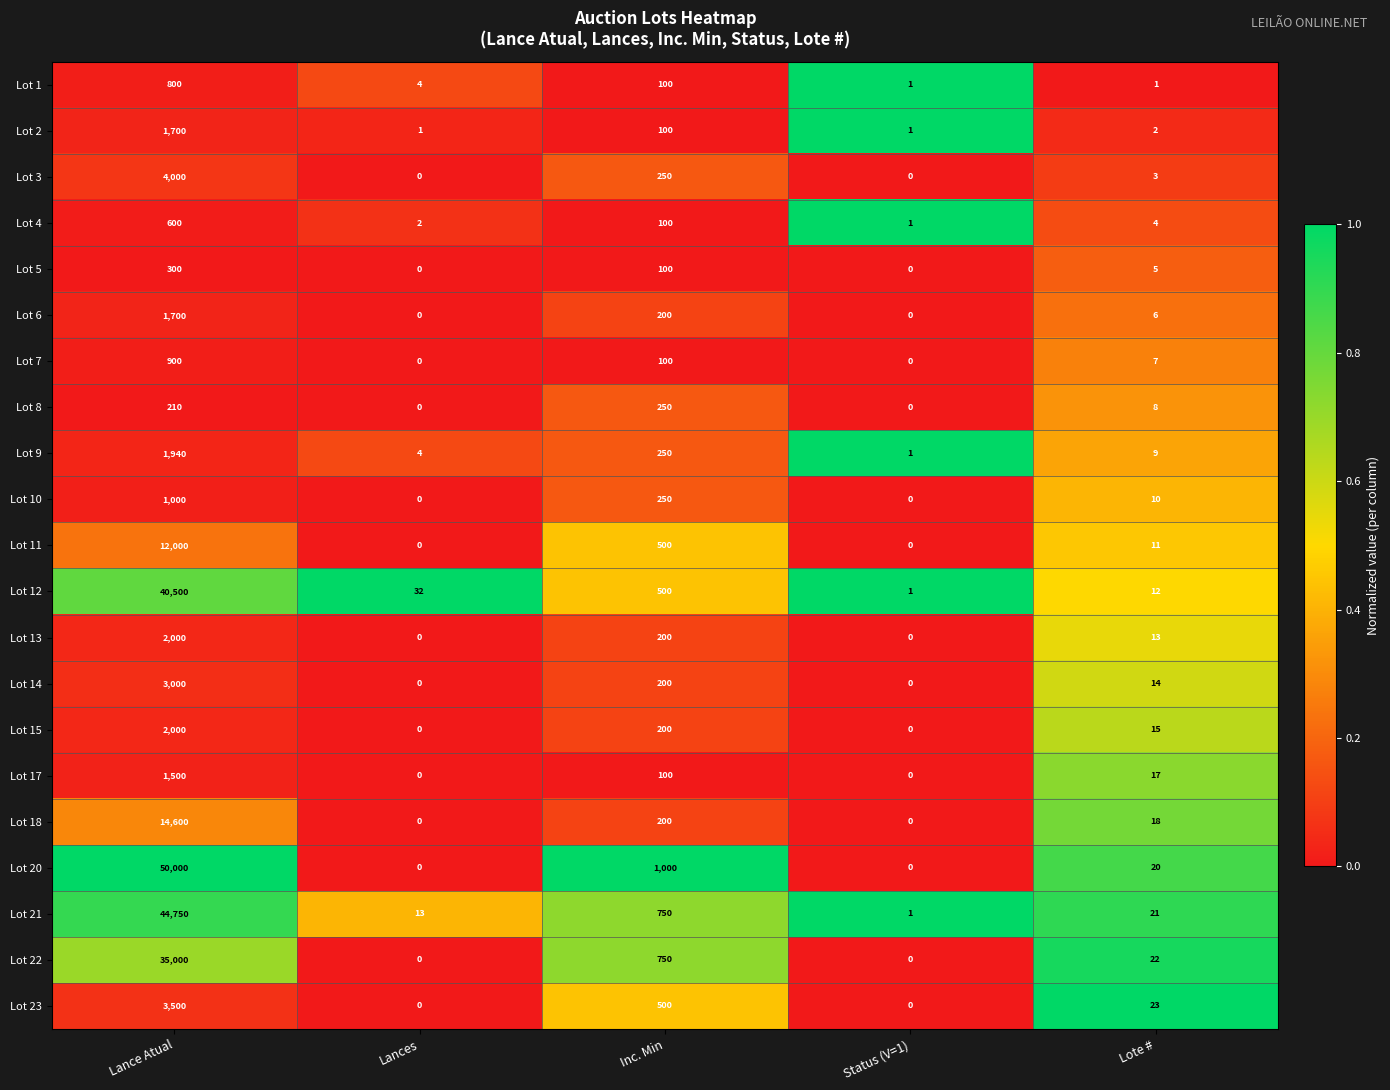

True or false: Lot 8 has a value of 250 at Inc. Min.

True